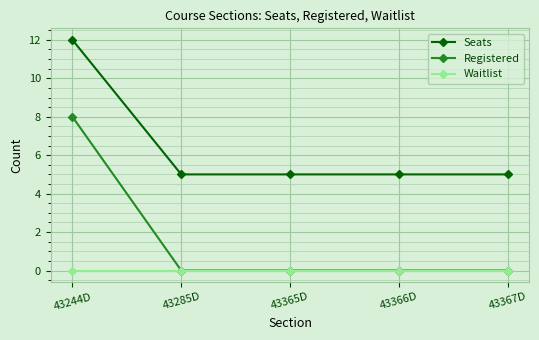

Reading left to right, extract all data points from this chart.

Seats: 12	5	5	5	5
Registered: 8	0	0	0	0
Waitlist: 0	0	0	0	0